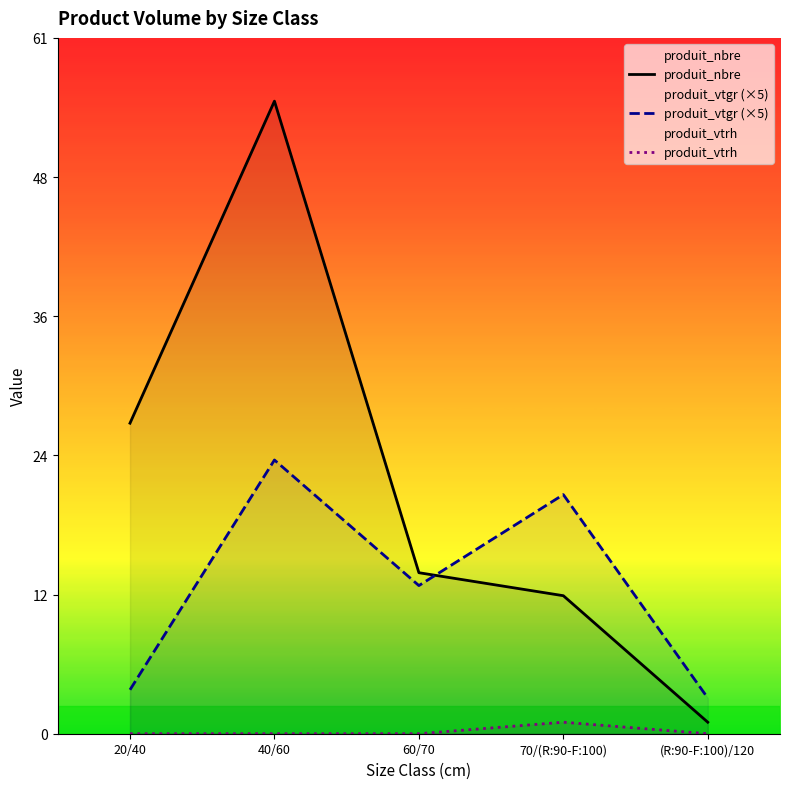

What position from the right is 60/70?

3